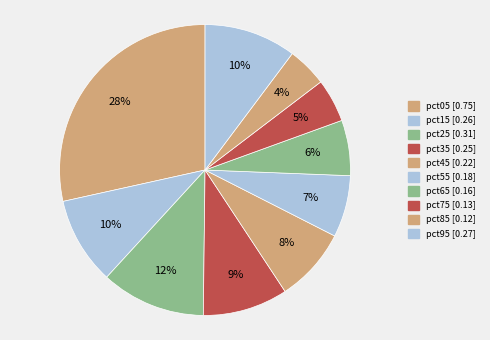

How many segments does this pie chart have?

10